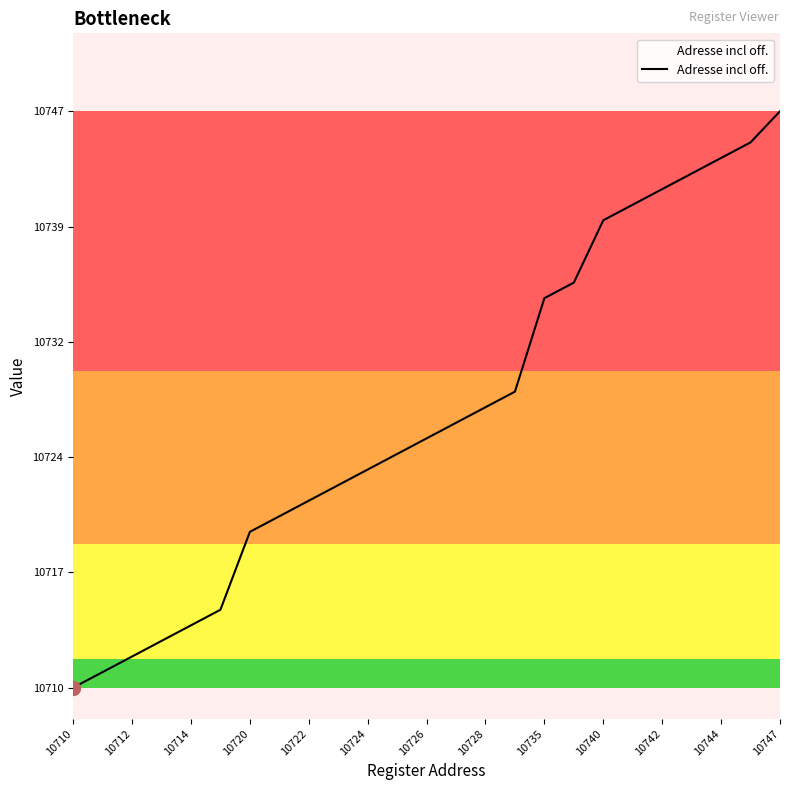

Is this an area chart (filled region under the line)?

Yes